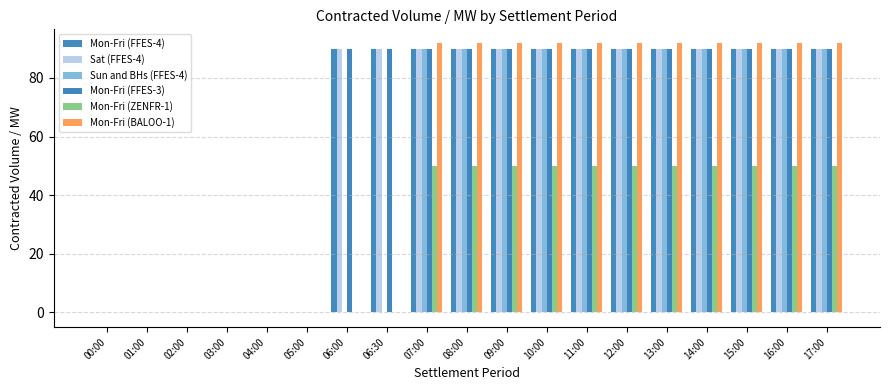

What value does the Mon-Fri (FFES-3) series have at 13:00, to the nearest 10?

90